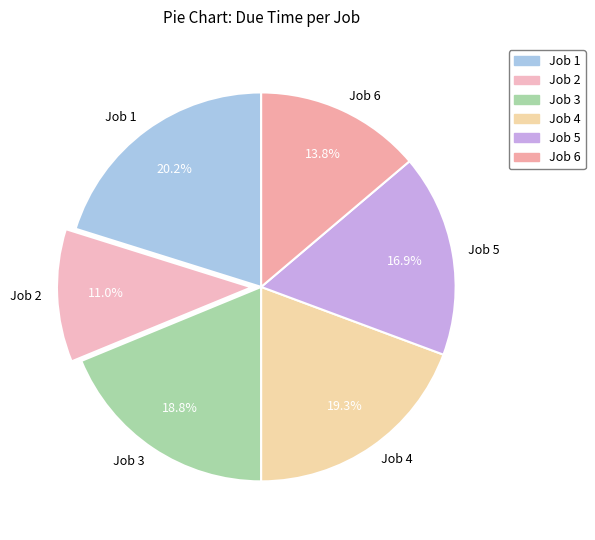

To the nearest percent, what is the combined percentage of Job 1 and Job 3?

39%